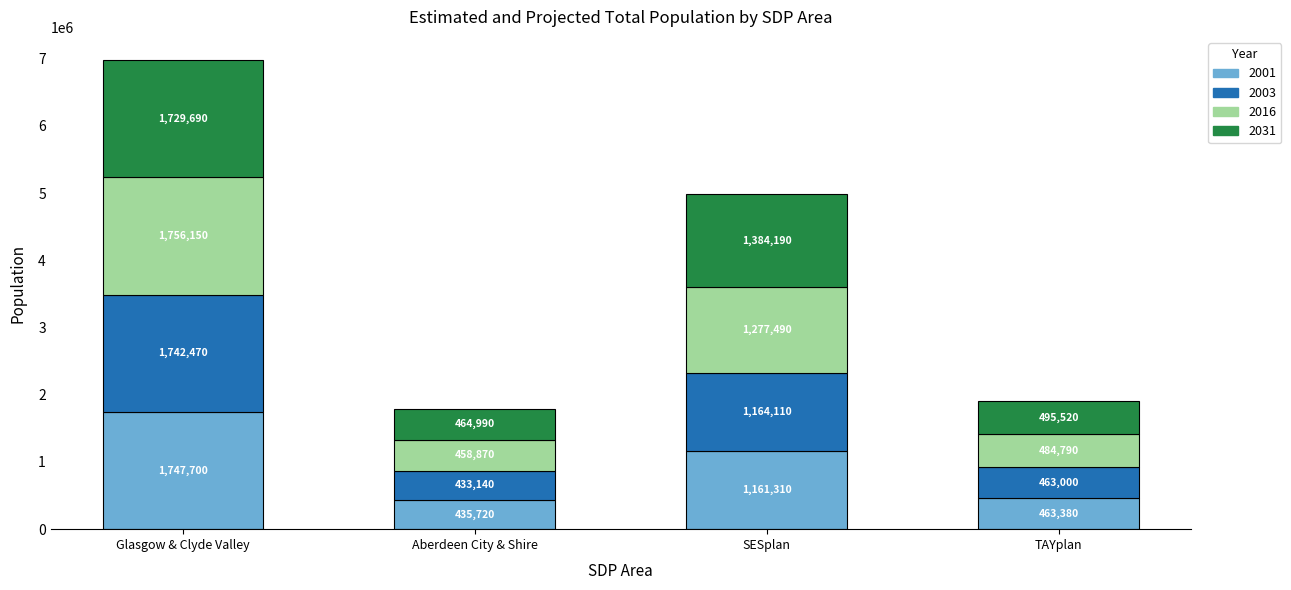

What is the difference between the second highest and minimum values in the 2001 series?

725590